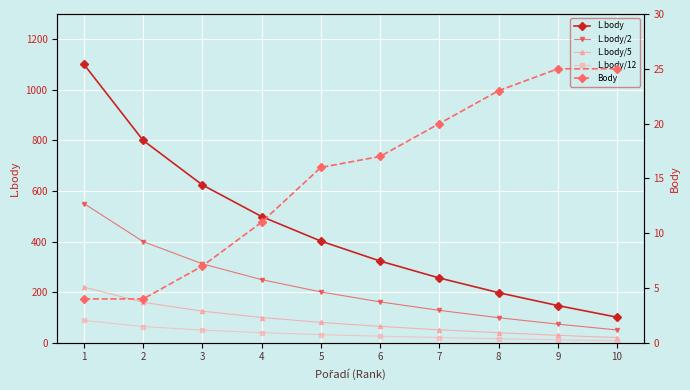

What is the maximum value for L.body/12?

88.1